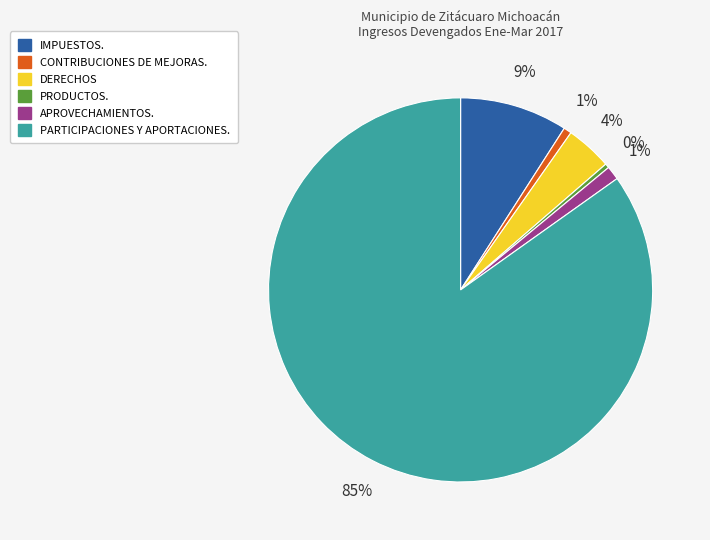

True or false: DERECHOS accounts for 4% of the total.

True